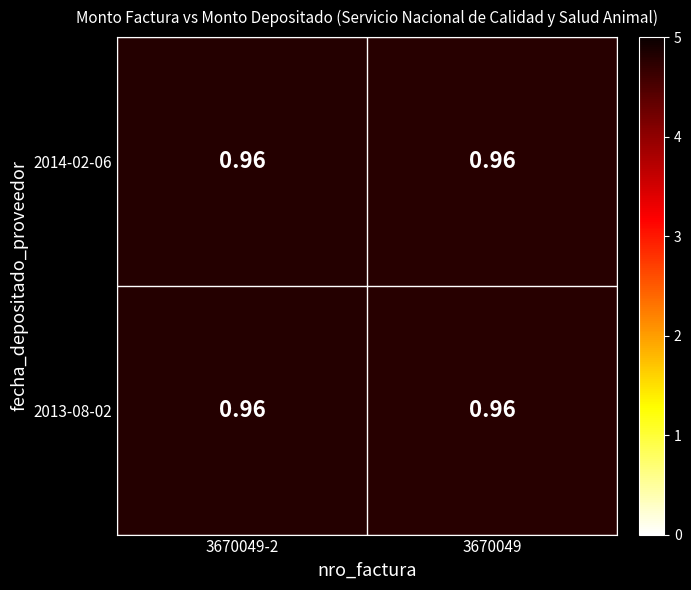

At which category is the sum across all series the highest?

3670049-2